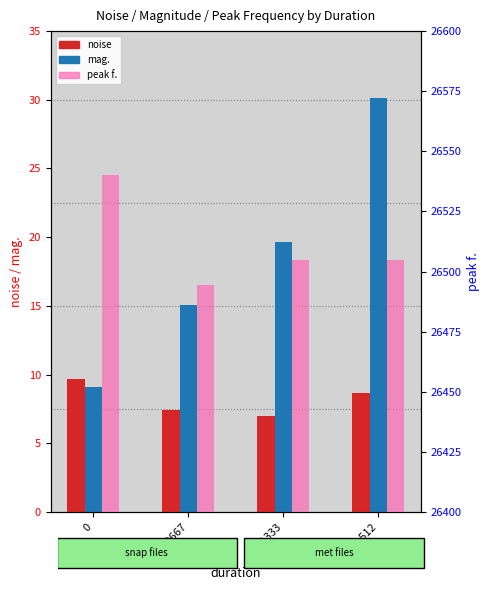

What is the average value of the noise series?

8.2